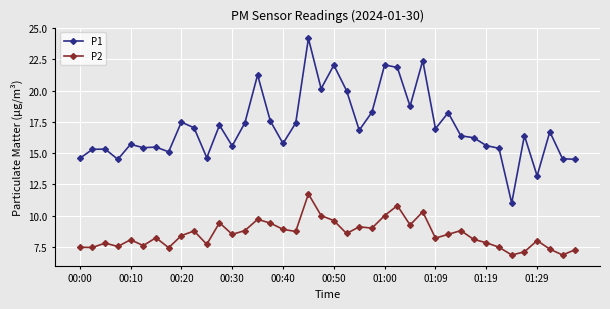

Which series has the widest spread of values?

P1